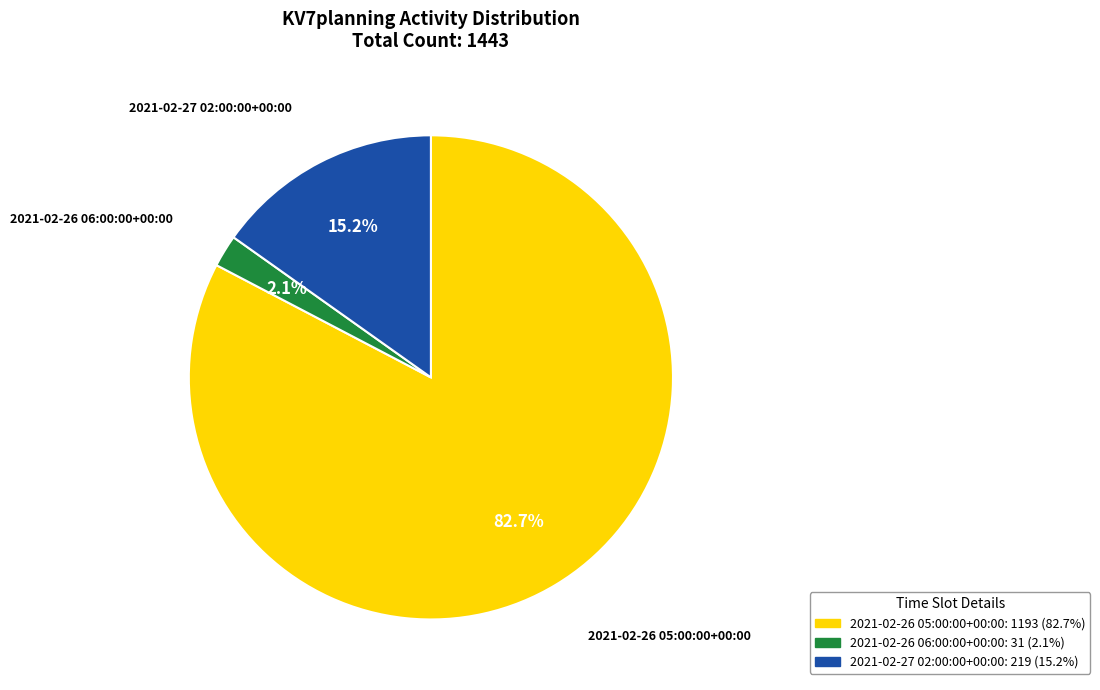

To the nearest percent, what is the difference between the largest and smallest slice percentages?

81%